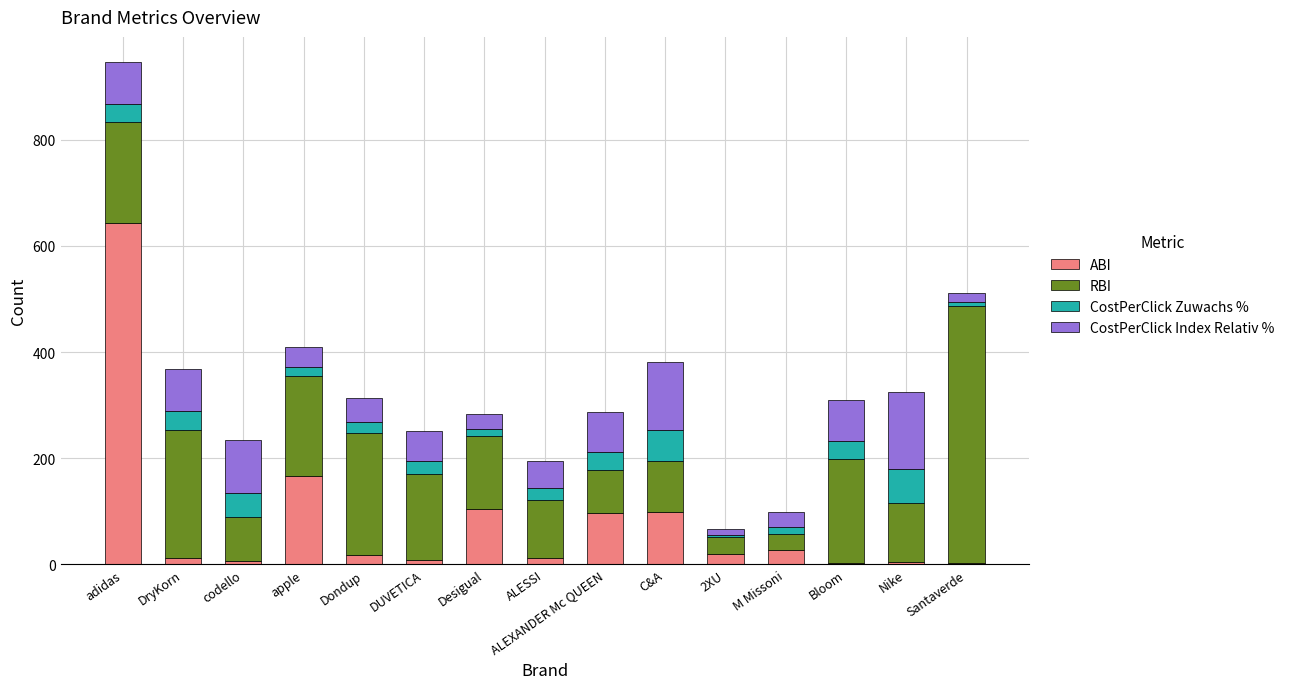

At which category is the sum across all series the highest?

adidas